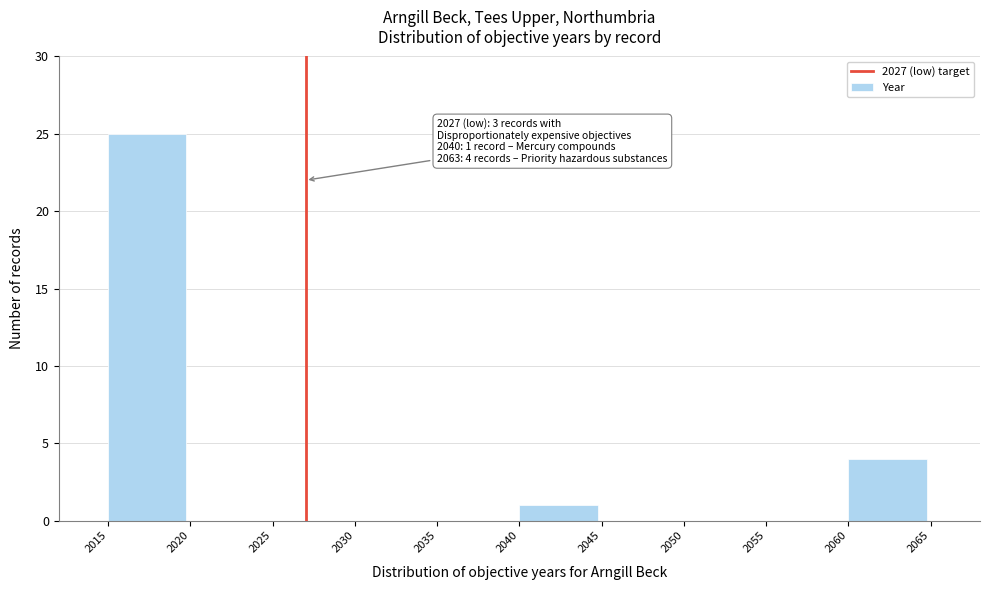

Reading left to right, what are all the values shown in this chart?

2015=25	2020=0	2025=0	2030=0	2035=0	2040=1	2045=0	2050=0	2055=0	2060=4